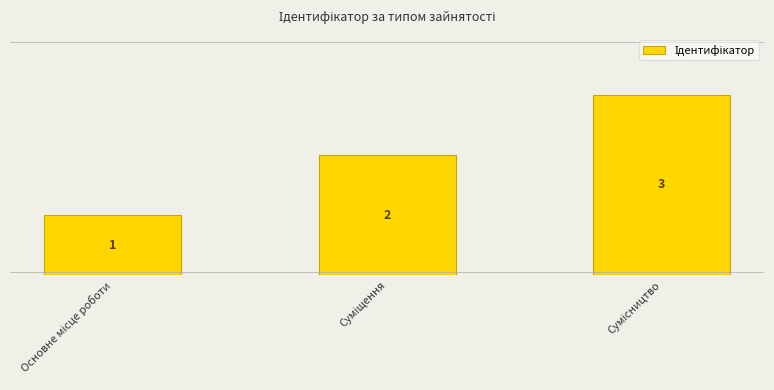

What is the maximum value shown in the chart?

3